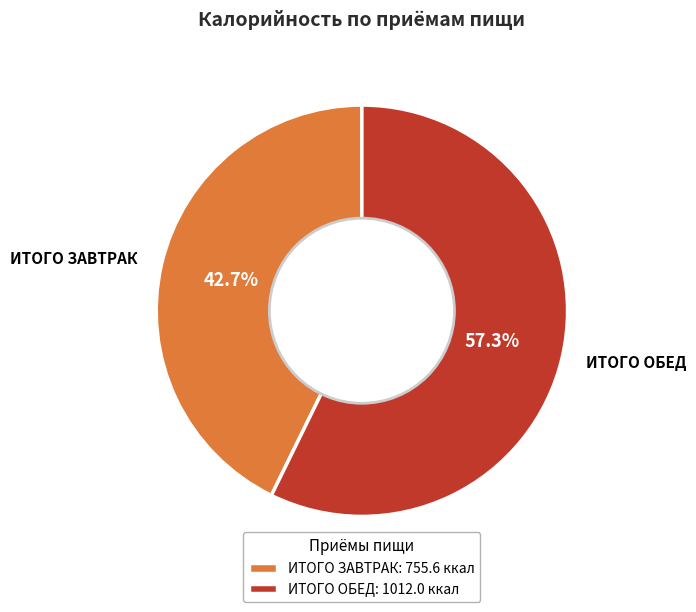

To the nearest percent, what is the average slice percentage?

50%